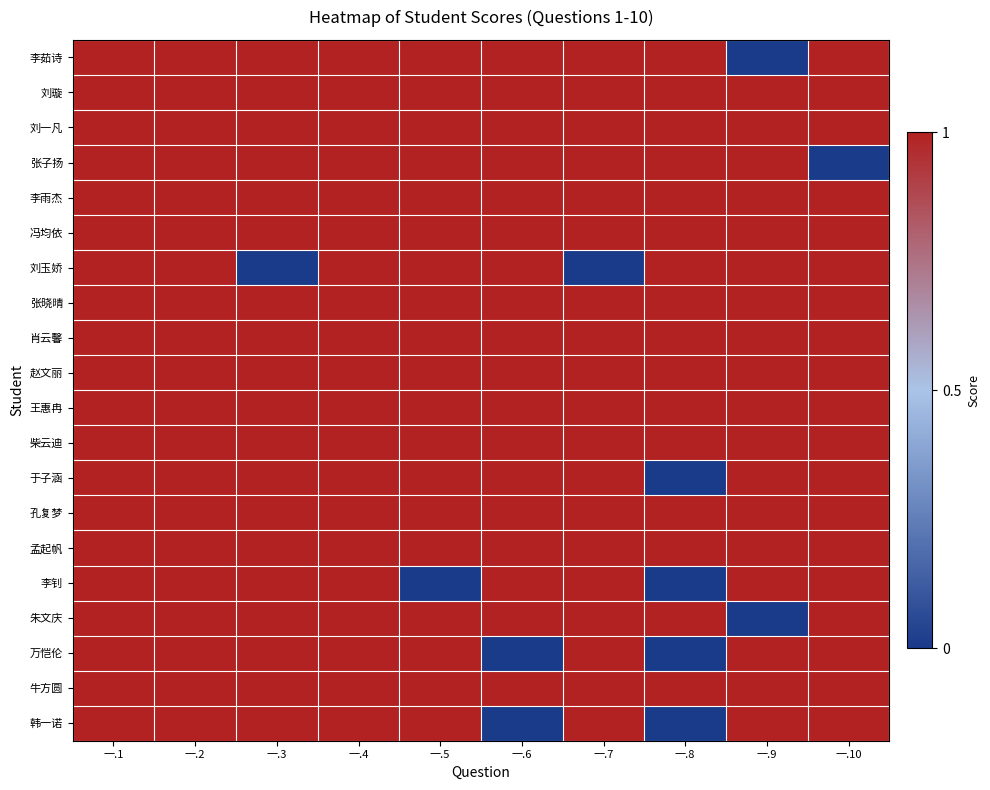

Reading left to right, list all the values displayed in this chart.

李茹诗: 一.1=1	一.2=1	一.3=1	一.4=1	一.5=1	一.6=1	一.7=1	一.8=1	一.9=0	一.10=1
刘璇: 一.1=1	一.2=1	一.3=1	一.4=1	一.5=1	一.6=1	一.7=1	一.8=1	一.9=1	一.10=1
刘一凡: 一.1=1	一.2=1	一.3=1	一.4=1	一.5=1	一.6=1	一.7=1	一.8=1	一.9=1	一.10=1
张子扬: 一.1=1	一.2=1	一.3=1	一.4=1	一.5=1	一.6=1	一.7=1	一.8=1	一.9=1	一.10=0
李雨杰: 一.1=1	一.2=1	一.3=1	一.4=1	一.5=1	一.6=1	一.7=1	一.8=1	一.9=1	一.10=1
冯均依: 一.1=1	一.2=1	一.3=1	一.4=1	一.5=1	一.6=1	一.7=1	一.8=1	一.9=1	一.10=1
刘玉娇: 一.1=1	一.2=1	一.3=0	一.4=1	一.5=1	一.6=1	一.7=0	一.8=1	一.9=1	一.10=1
张晓晴: 一.1=1	一.2=1	一.3=1	一.4=1	一.5=1	一.6=1	一.7=1	一.8=1	一.9=1	一.10=1
肖云馨: 一.1=1	一.2=1	一.3=1	一.4=1	一.5=1	一.6=1	一.7=1	一.8=1	一.9=1	一.10=1
赵文丽: 一.1=1	一.2=1	一.3=1	一.4=1	一.5=1	一.6=1	一.7=1	一.8=1	一.9=1	一.10=1
王惠冉: 一.1=1	一.2=1	一.3=1	一.4=1	一.5=1	一.6=1	一.7=1	一.8=1	一.9=1	一.10=1
柴云迪: 一.1=1	一.2=1	一.3=1	一.4=1	一.5=1	一.6=1	一.7=1	一.8=1	一.9=1	一.10=1
于子涵: 一.1=1	一.2=1	一.3=1	一.4=1	一.5=1	一.6=1	一.7=1	一.8=0	一.9=1	一.10=1
孔复梦: 一.1=1	一.2=1	一.3=1	一.4=1	一.5=1	一.6=1	一.7=1	一.8=1	一.9=1	一.10=1
孟起帆: 一.1=1	一.2=1	一.3=1	一.4=1	一.5=1	一.6=1	一.7=1	一.8=1	一.9=1	一.10=1
李钊: 一.1=1	一.2=1	一.3=1	一.4=1	一.5=0	一.6=1	一.7=1	一.8=0	一.9=1	一.10=1
朱文庆: 一.1=1	一.2=1	一.3=1	一.4=1	一.5=1	一.6=1	一.7=1	一.8=1	一.9=0	一.10=1
万恺伦: 一.1=1	一.2=1	一.3=1	一.4=1	一.5=1	一.6=0	一.7=1	一.8=0	一.9=1	一.10=1
牛方圆: 一.1=1	一.2=1	一.3=1	一.4=1	一.5=1	一.6=1	一.7=1	一.8=1	一.9=1	一.10=1
韩一诺: 一.1=1	一.2=1	一.3=1	一.4=1	一.5=1	一.6=0	一.7=1	一.8=0	一.9=1	一.10=1